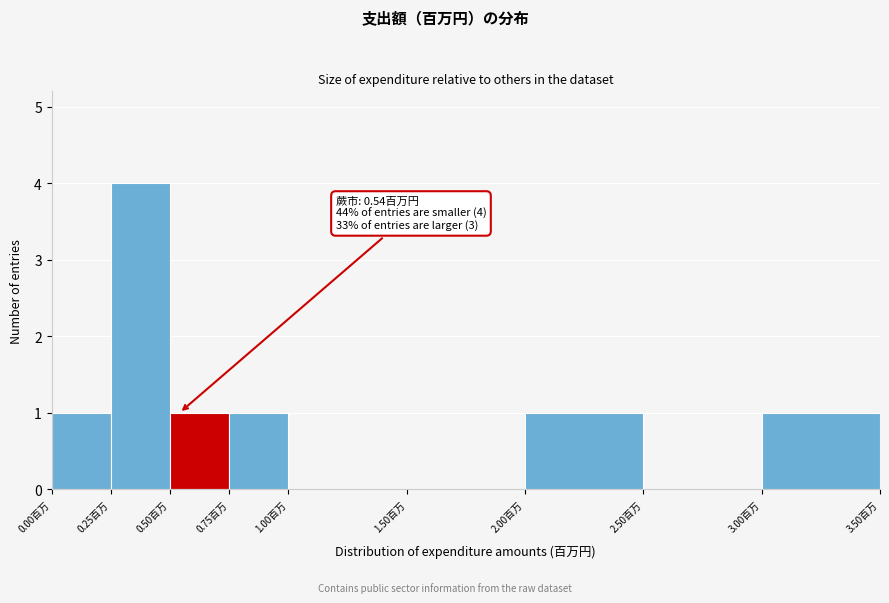

Which range on the x-axis has the tallest bar?

0.25 to 0.50